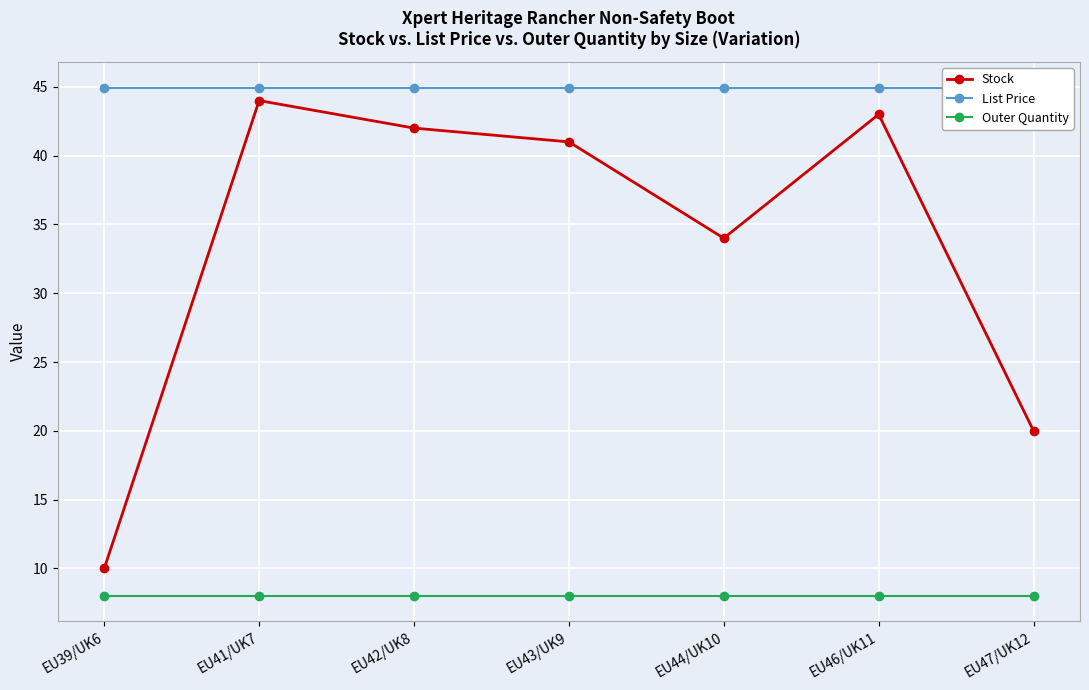

Rank the categories by List Price value from lowest to highest.

EU39/UK6, EU41/UK7, EU42/UK8, EU43/UK9, EU44/UK10, EU46/UK11, EU47/UK12